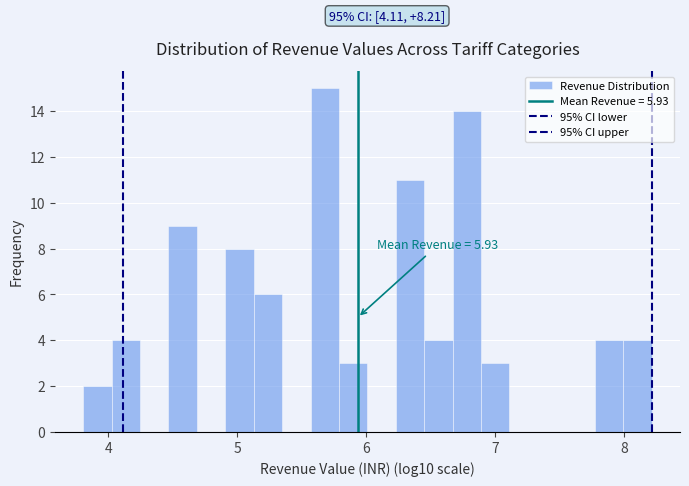

Read against the x-axis, roughly where is the centre of the tallest bar?

5.7